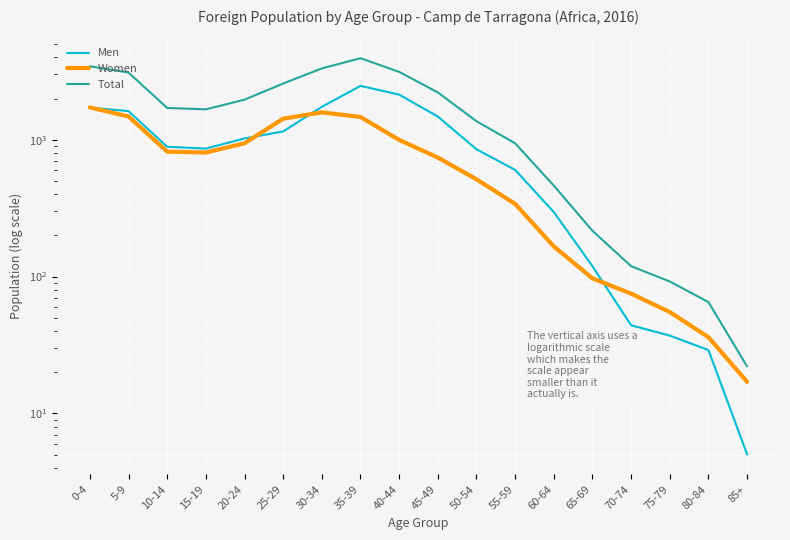

True or false: Men has more than 1 points higher than both neighbors.

False